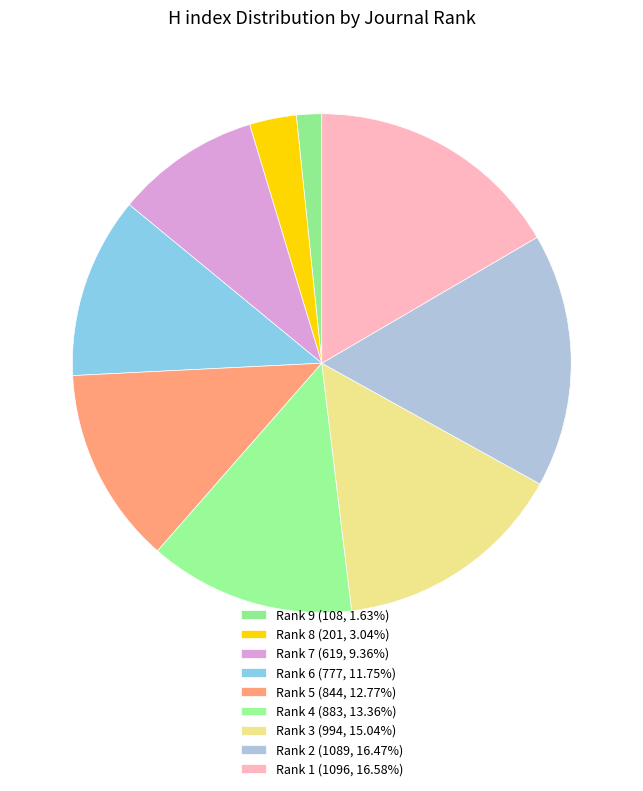

What percentage is the Rank 2 slice, to the nearest percent?

16%